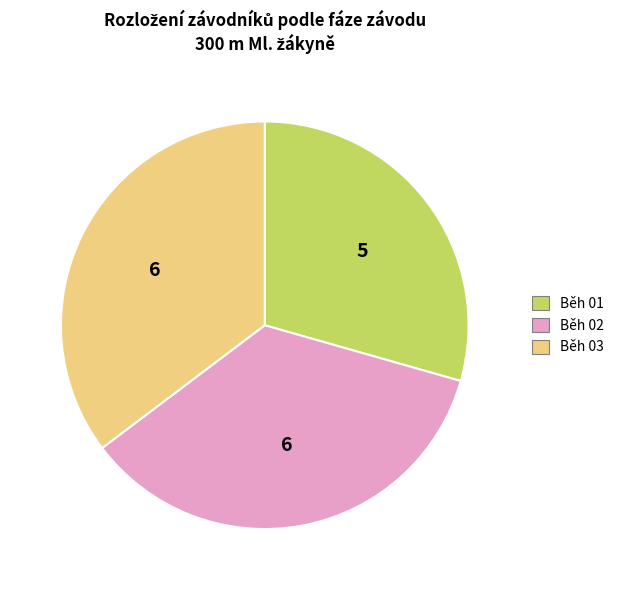

Does any single category account for the majority?

No